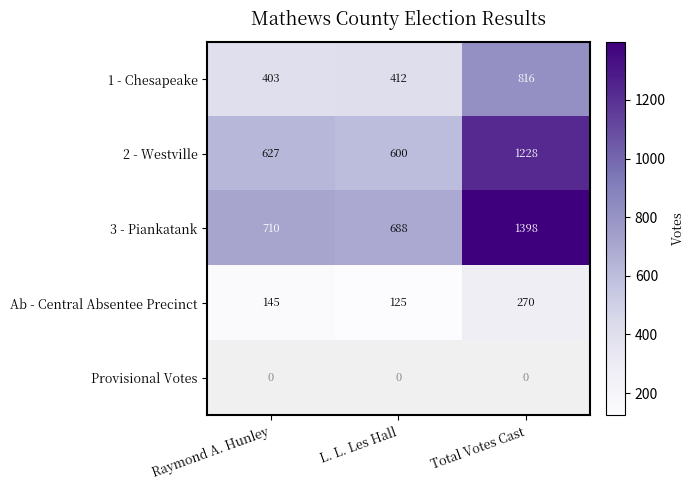

Which series has the largest total across all categories?

3 - Piankatank